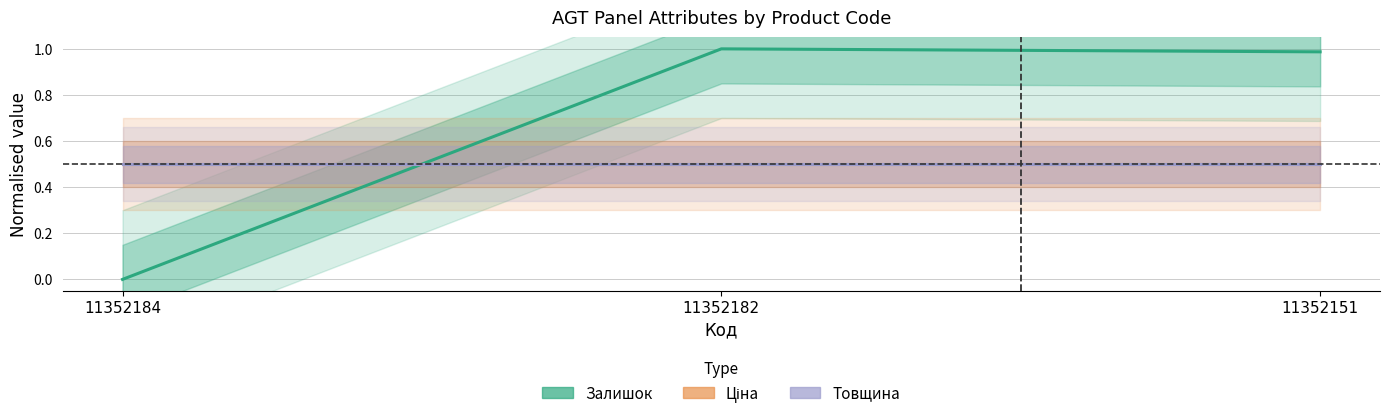

Reading right to left, transcribe all the data shown in this chart.

Залишок (Estimate): 1.0	1.0	0.0
Ціна (Partial): 0.5	0.5	0.5
Товщина (Forecast): 0.5	0.5	0.5